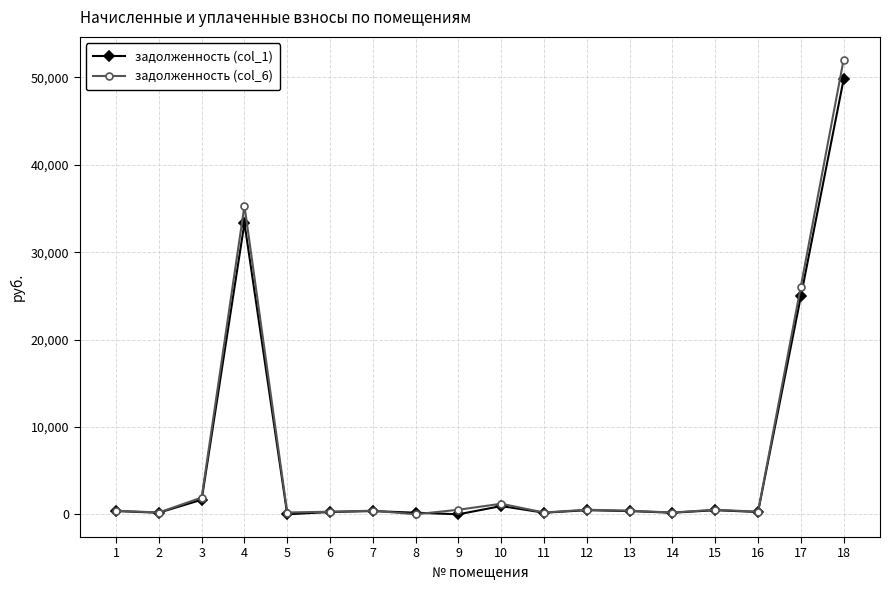

Which series has the largest range (max minus min)?

задолженность (col_6)